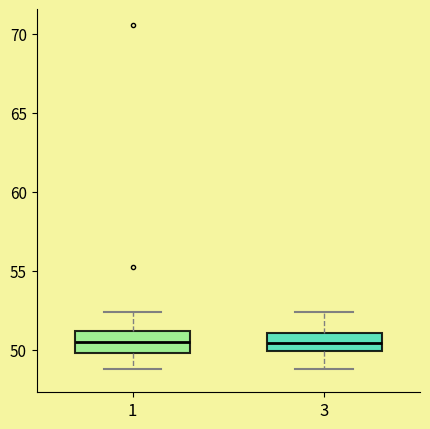

Reading left to right, transcribe this box plot: for each box, give where its median line is, the range the box spans, and where its two whiskers end, as read against the y-axis. The values are not printed on the chart, so give them approximately, as read against the axis.

1: median 50.5, box 50.0 to 51.0, whiskers 49.0 to 52.5
3: median 50.5, box 50.0 to 51.0, whiskers 49.0 to 52.5